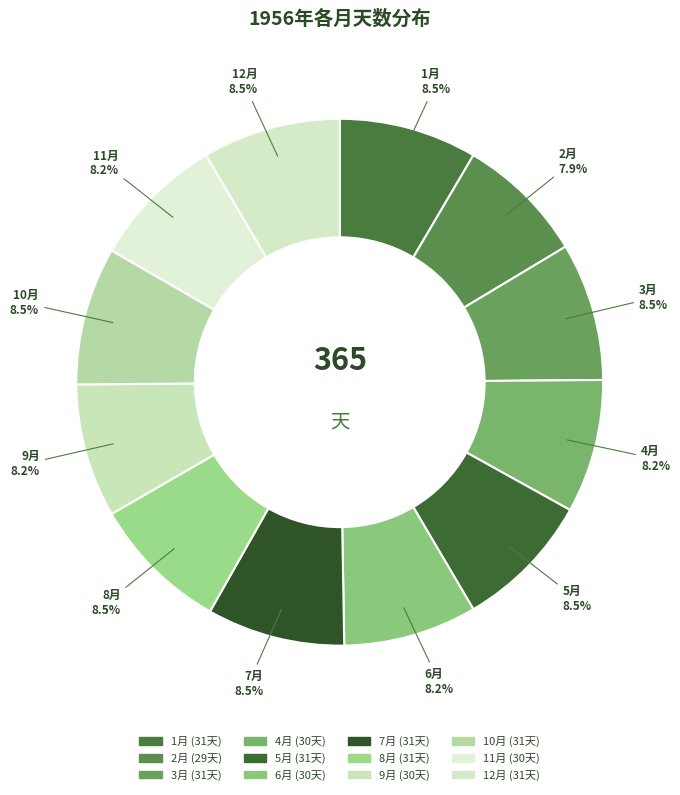

Between 2月 and 12月, which is larger?

12月